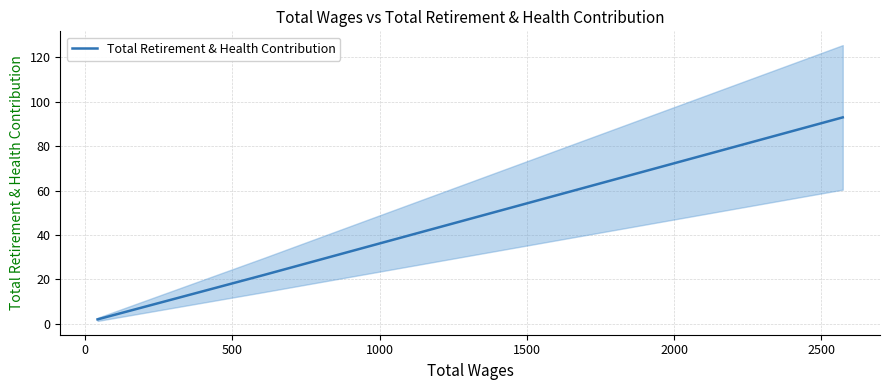

What is the average value?

48